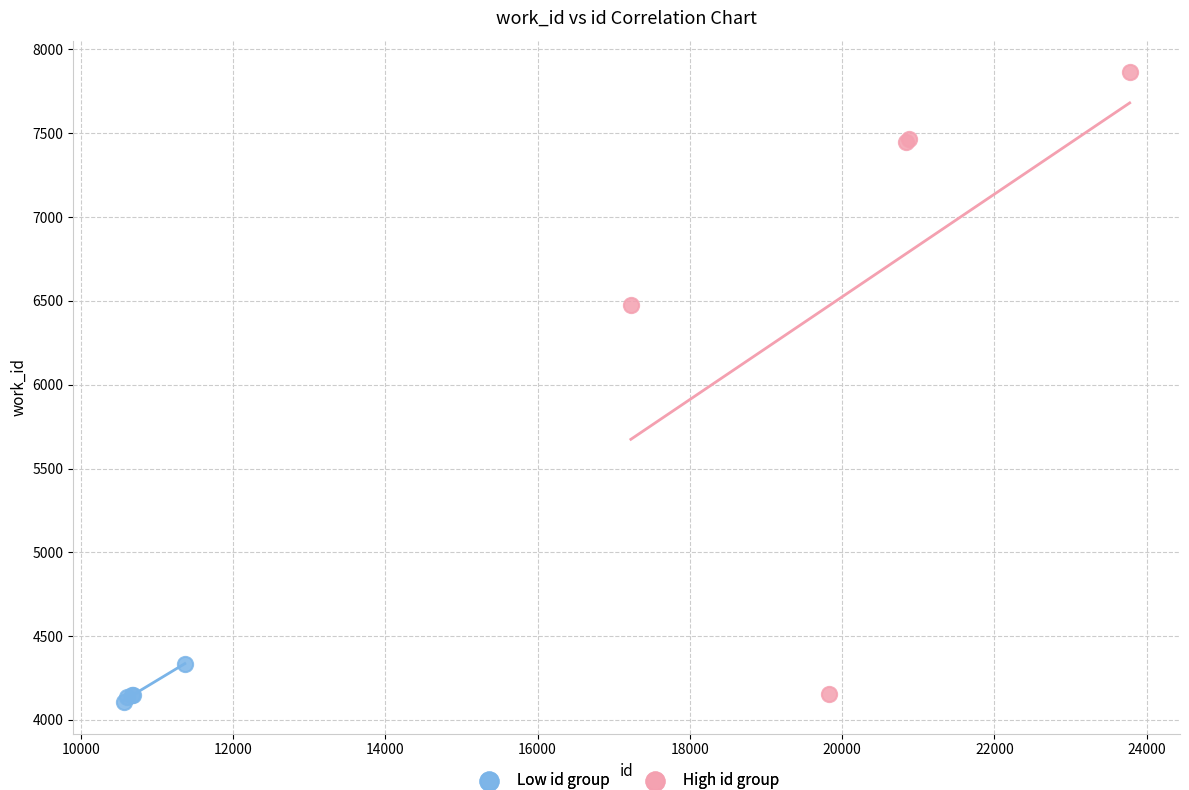

Which series has the largest Y range (max minus min)?

High id group